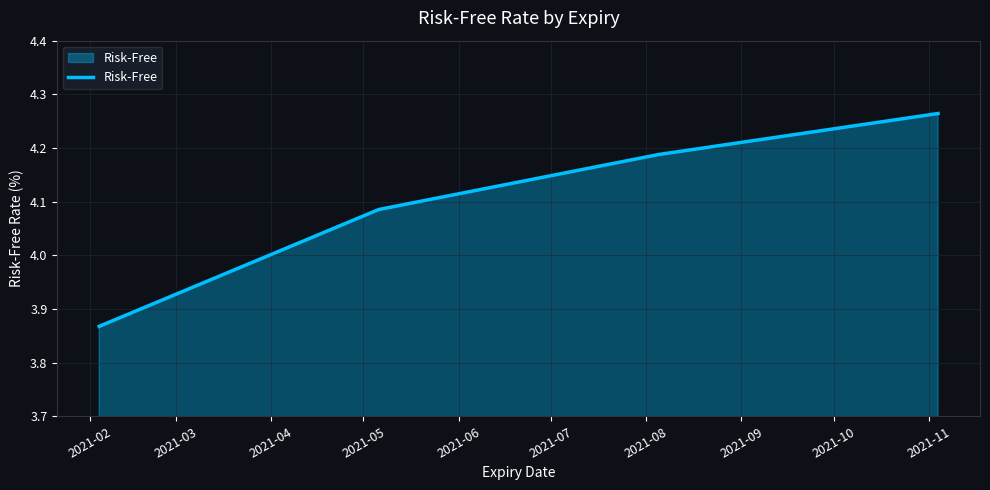

How many values are between 4 and 5?

3